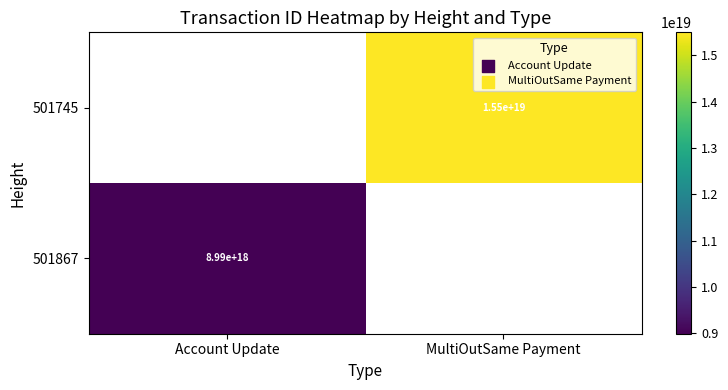

What is the smallest value displayed?

8986404351026342912.0